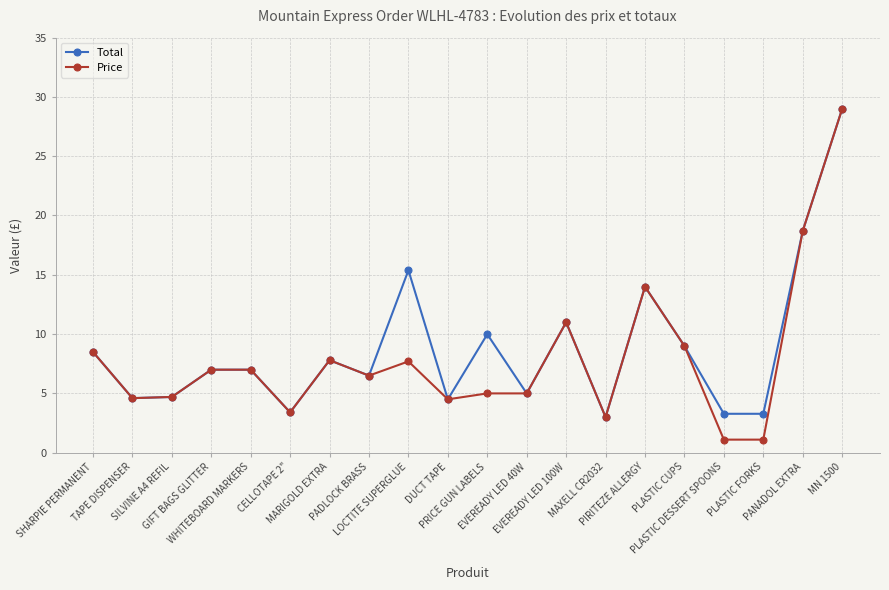

What is the sum of the Price values at PANADOL EXTRA and PIRITEZE ALLERGY?

32.7